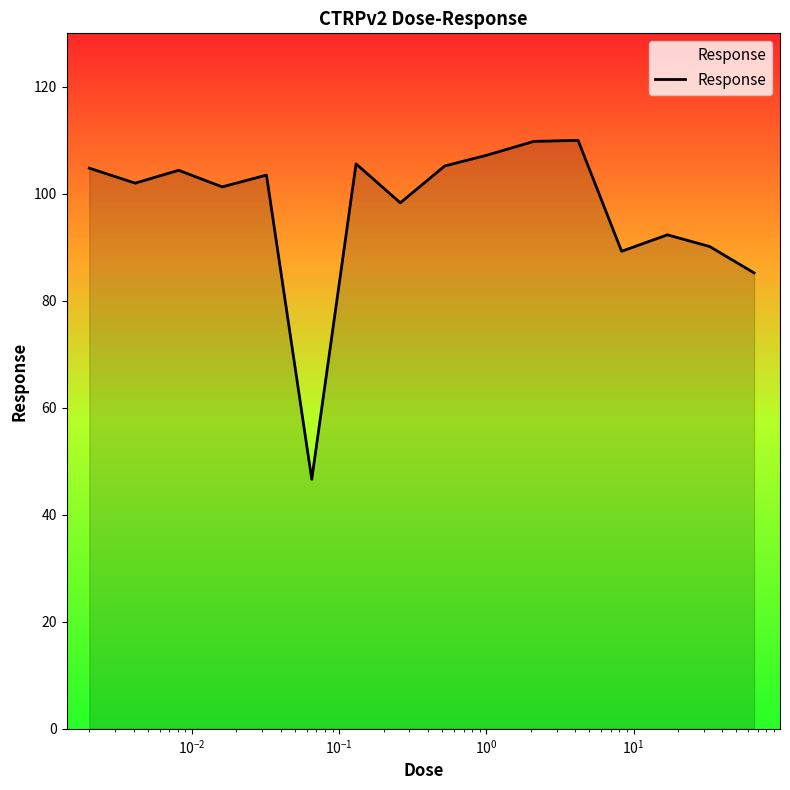

What is the minimum value shown in the chart?

46.6